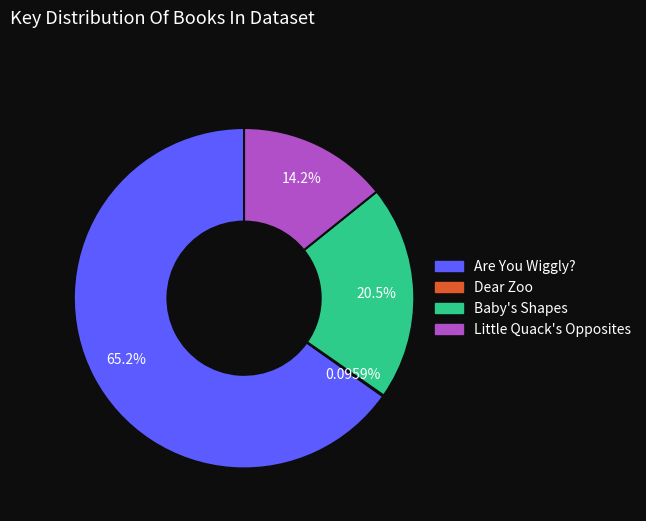

The Little Quack's Opposites slice represents 4% of the pie. True or false?

False